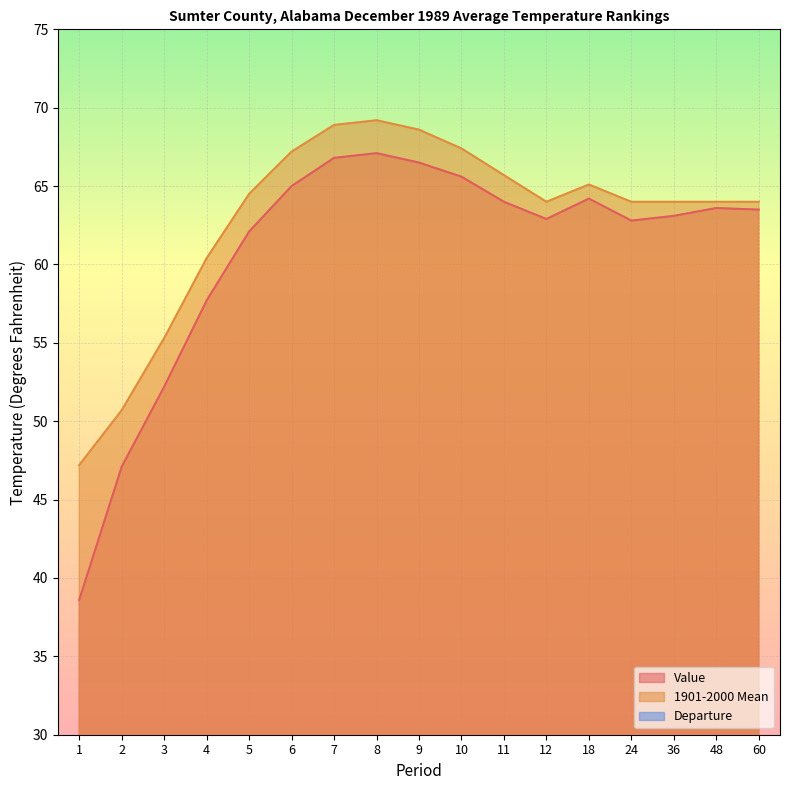

Reading right to left, extract all data points from this chart.

Value: 63.5	63.6	63.1	62.8	64.2	62.9	64.0	65.6	66.5	67.1	66.8	65.0	62.1	57.7	52.2	47.1	38.6
1901-2000 Mean: 64.0	64.0	64.0	64.0	65.1	64.0	65.7	67.4	68.6	69.2	68.9	67.2	64.5	60.4	55.3	50.7	47.2
Departure: -0.5	-0.4	-0.9	-1.2	-0.9	-1.1	-1.7	-1.8	-2.1	-2.1	-2.1	-2.2	-2.4	-2.7	-3.1	-3.6	-8.6